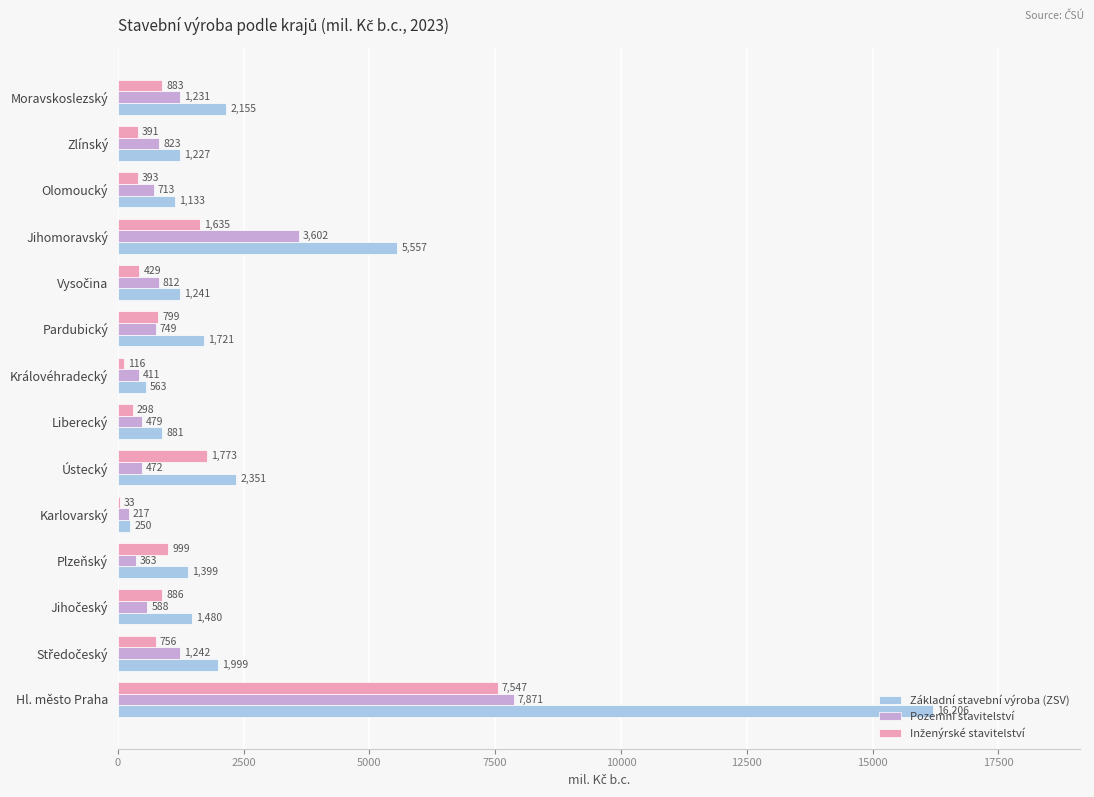

At which category is the sum across all series the highest?

Hl. město Praha